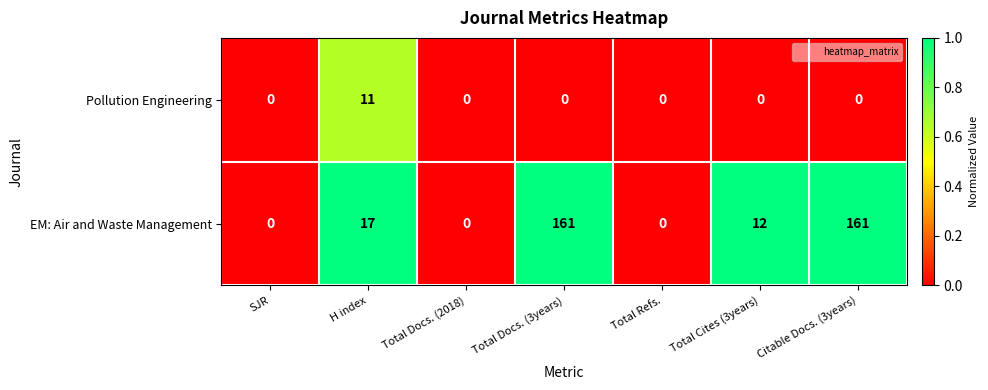

List the series in order of their peak value, highest first.

EM: Air and Waste Management, Pollution Engineering